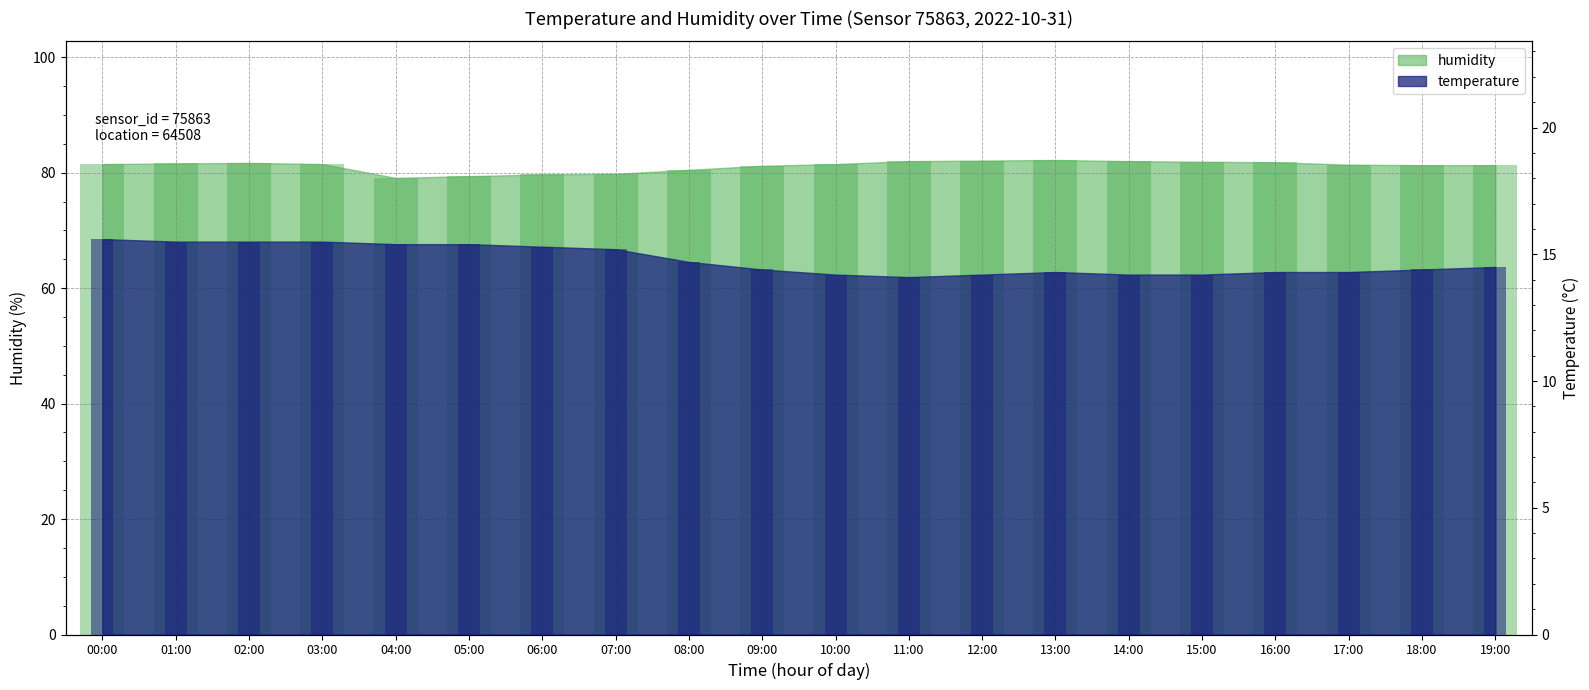

What is the label of the 4th bar from the left?

03:00